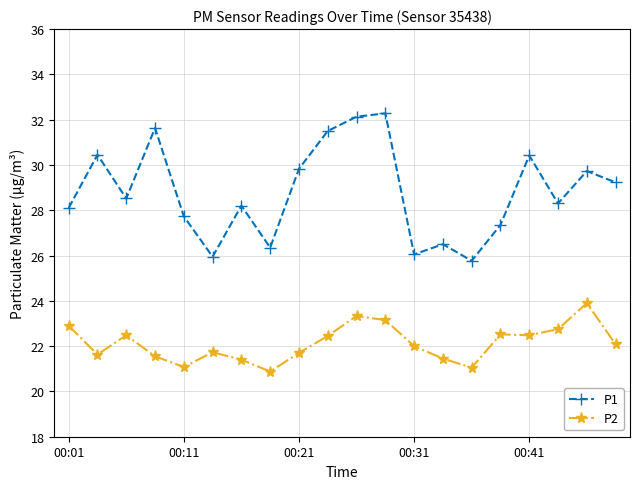

What is the value of the P2 point at the 19th from the left?

23.9